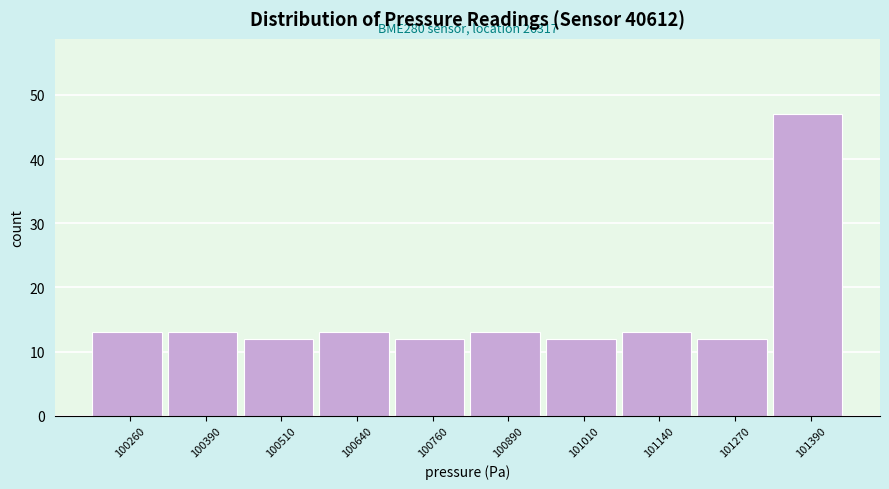

Over which range of the x-axis is the bar tallest?

101320 to 101460